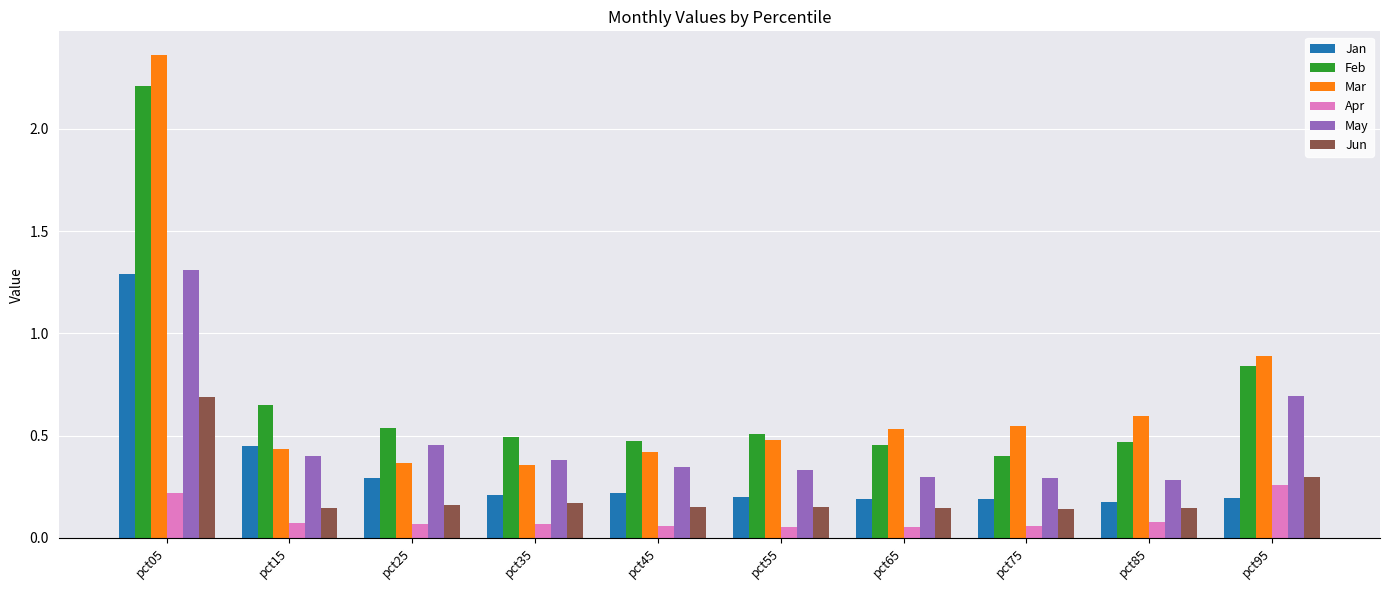

The value of Jan at pct65 is 0.3. True or false?

False